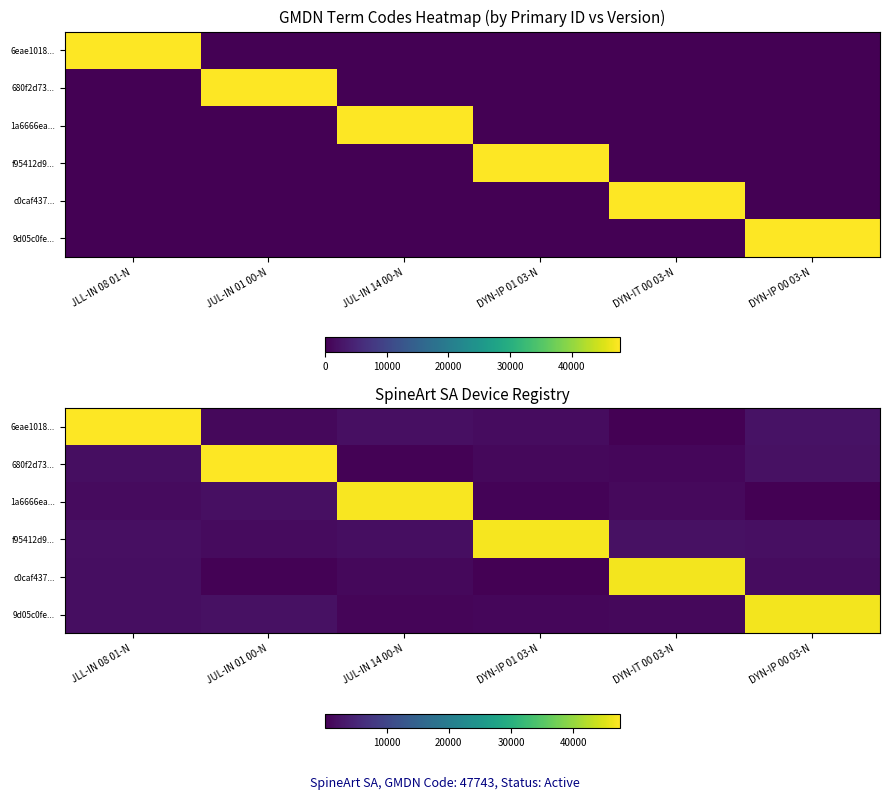

At which category is the sum across all series the highest?

JLL-IN 08 01-N